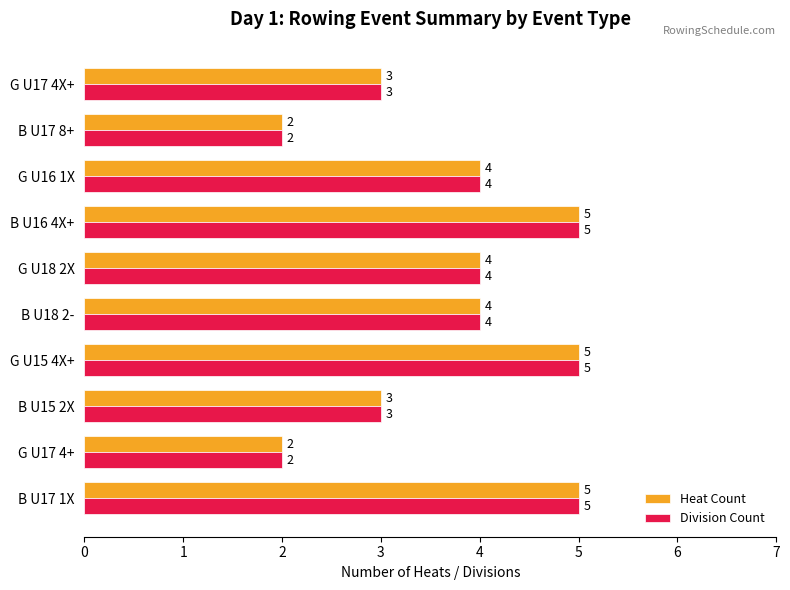

How many data points in Division Count are less than 4?

4